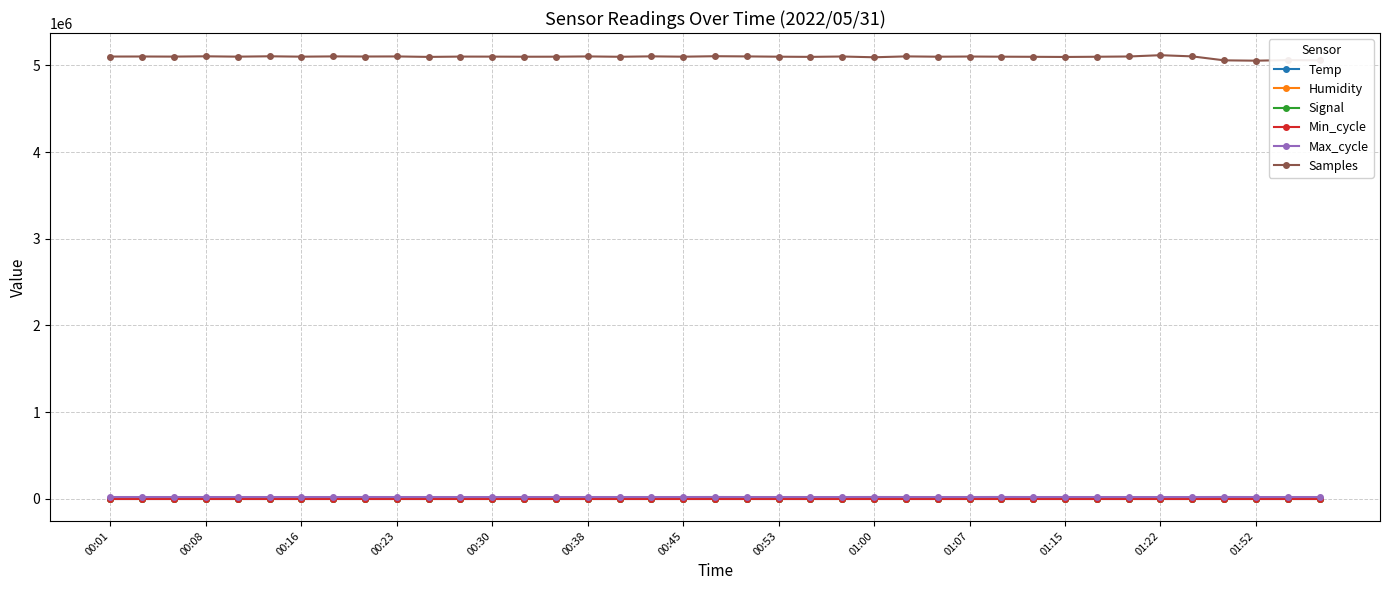

Which series has the largest range (max minus min)?

Samples